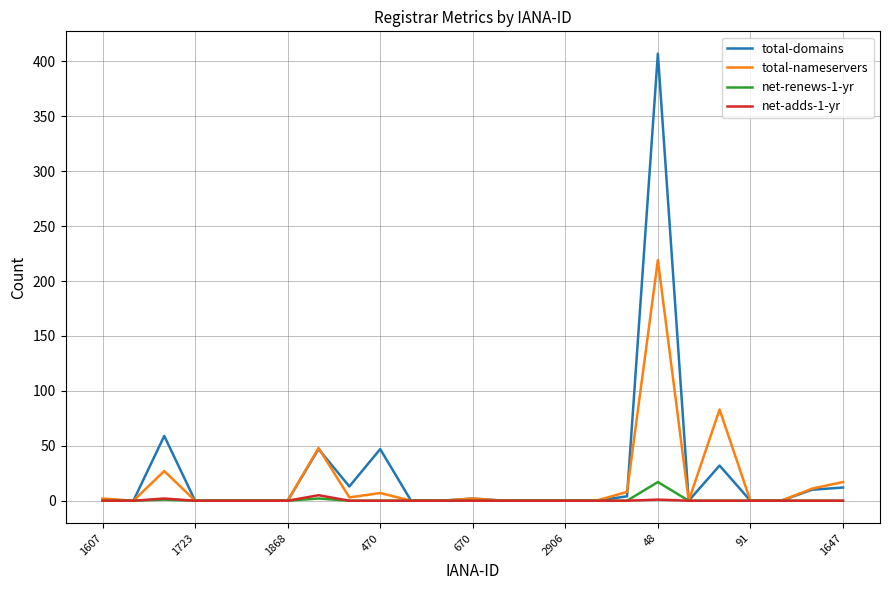

Which series has the largest range (max minus min)?

total-domains